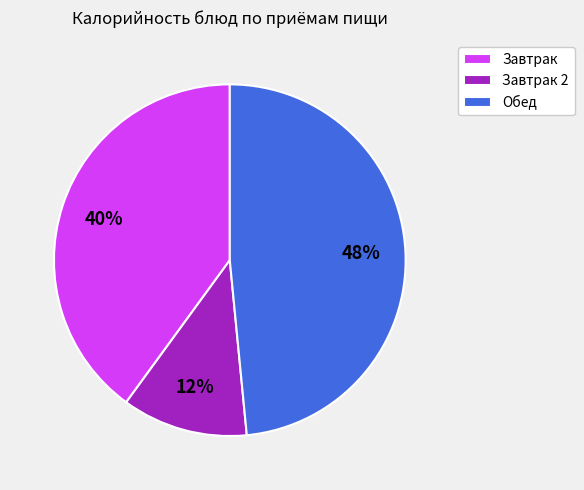

To the nearest percent, what percentage of the pie is Завтрак?

40%